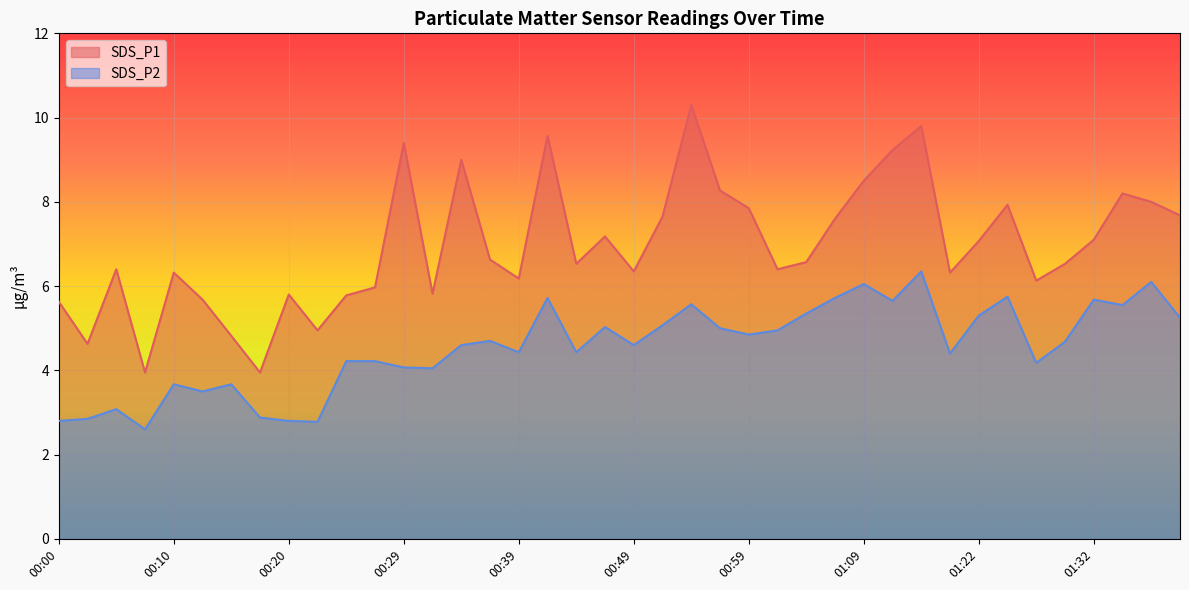

What is the total value across all series at 00:44?

11.0